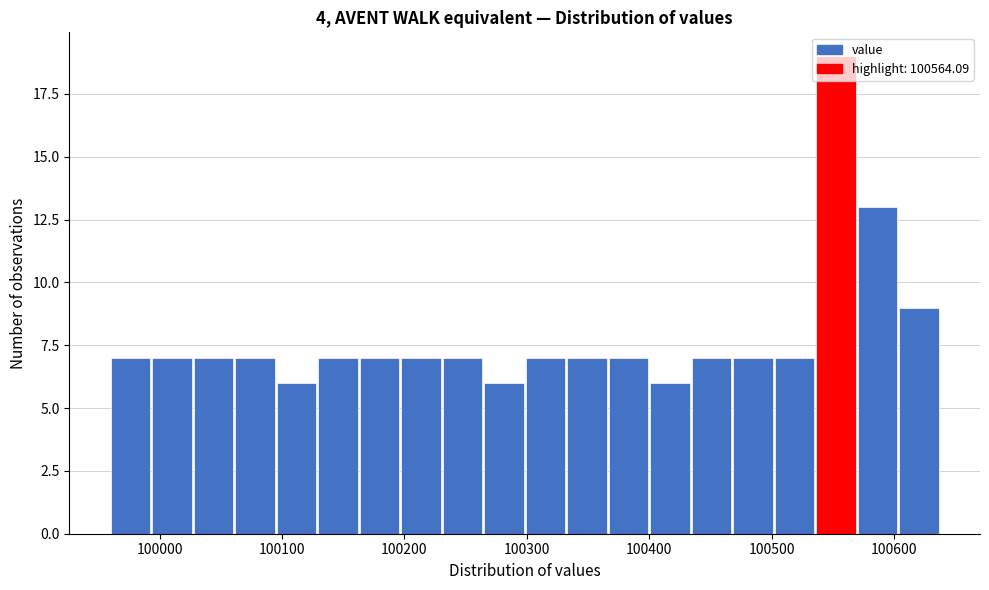

Read against the x-axis, roughly where is the centre of the tallest bar?

100550